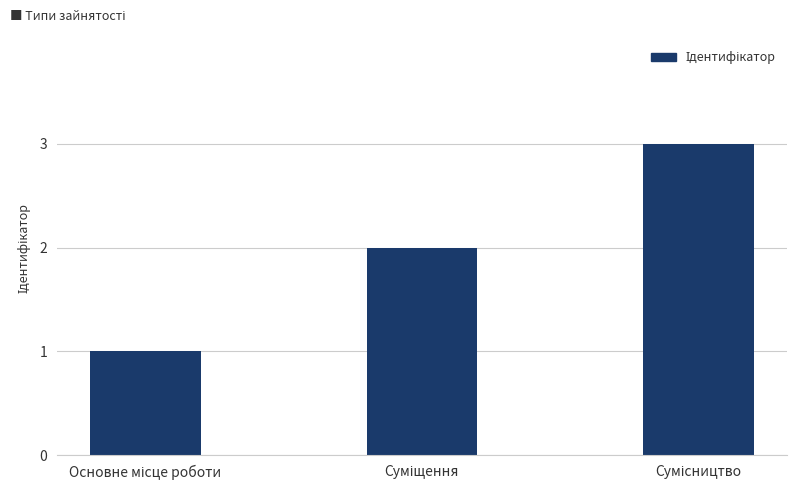

What is the difference between the maximum and second lowest values?

1